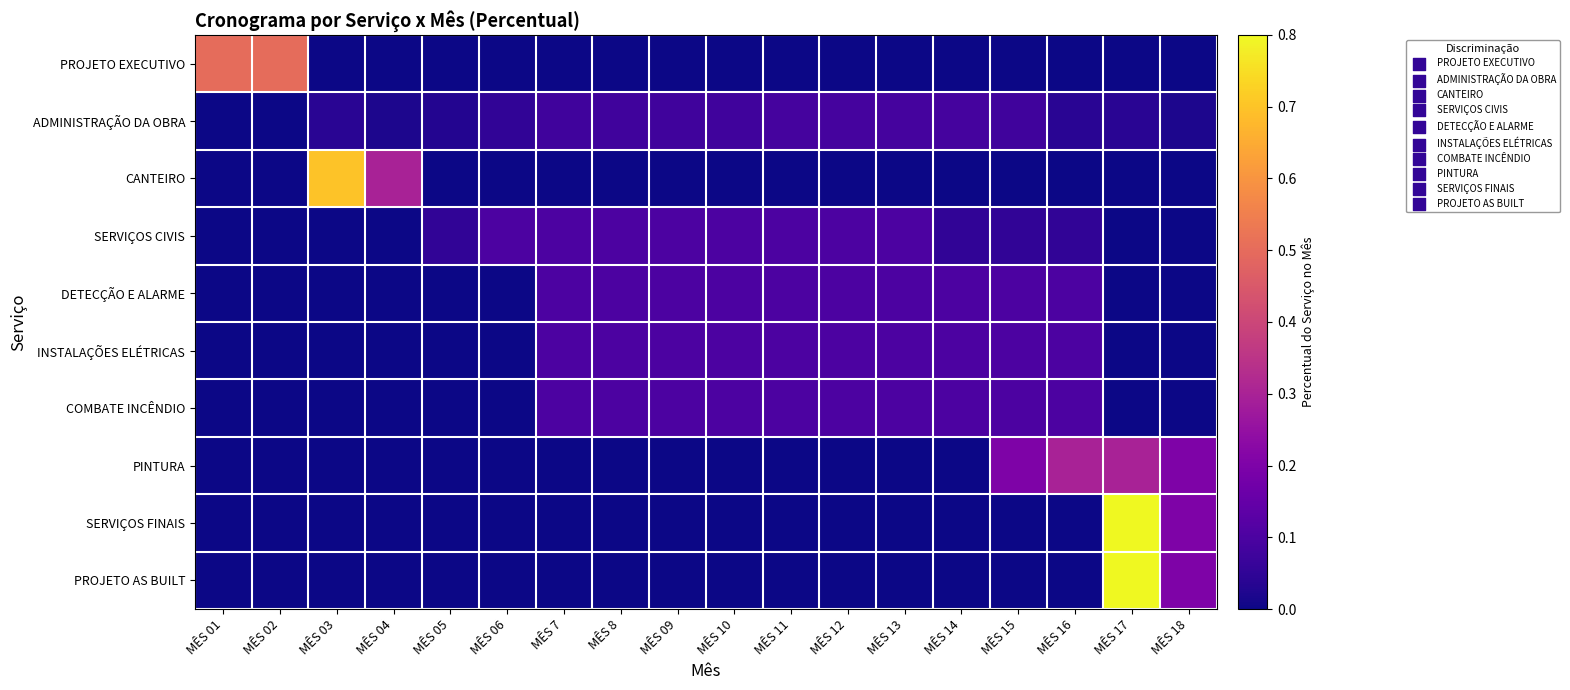

What is the spread (max minus min) of values at MÊS 18?

0.2